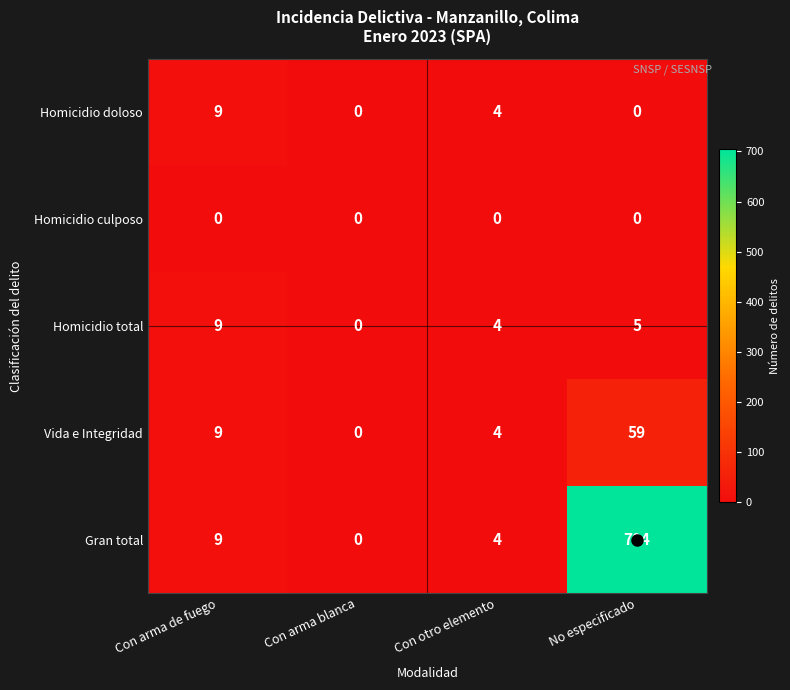

The value of Vida e Integridad at Con arma blanca is 0. True or false?

True